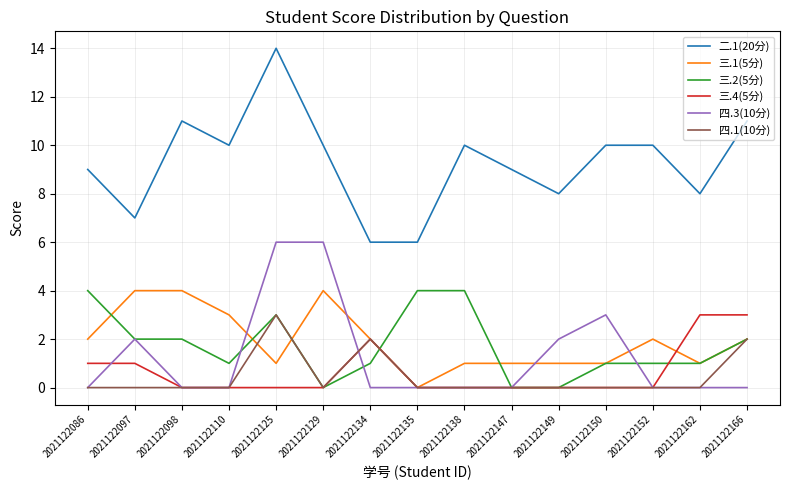

What is the difference between the 二.1(20分) values at 2021122150 and 2021122098?

1